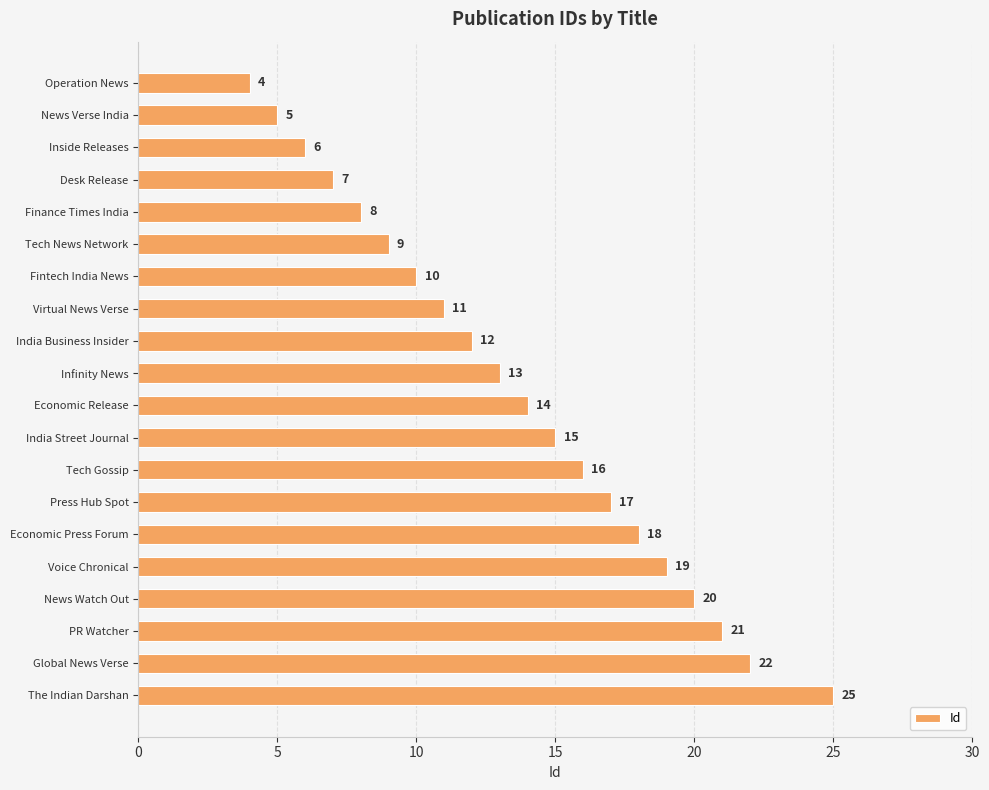

What value does the data have at News Verse India, to the nearest 5?

5